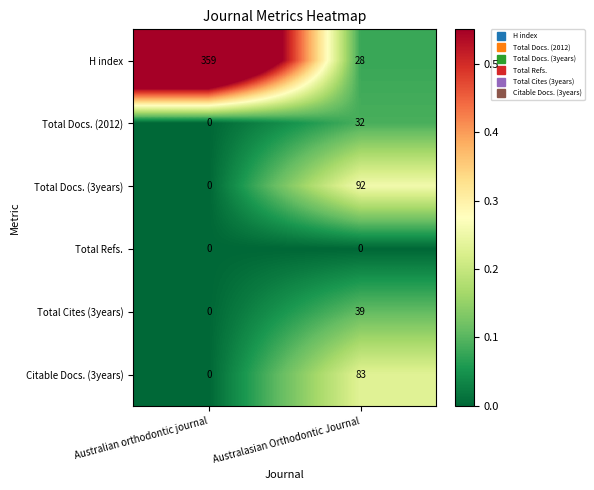

Rank the series at Australasian Orthodontic Journal from lowest to highest value.

Total Refs., H index, Total Docs. (2012), Total Cites (3years), Citable Docs. (3years), Total Docs. (3years)